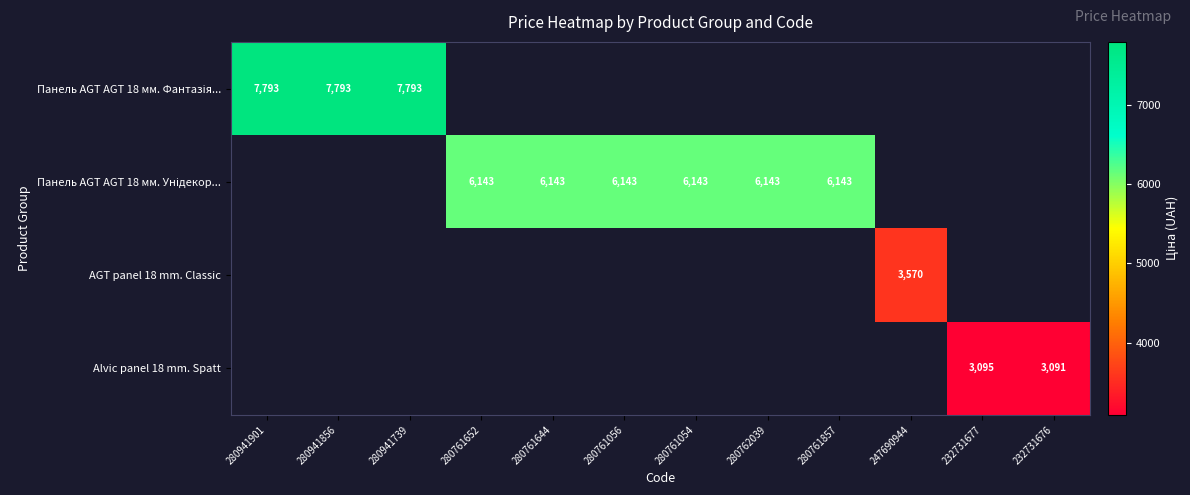

At how many categories does at least one series exceed 6183?

3